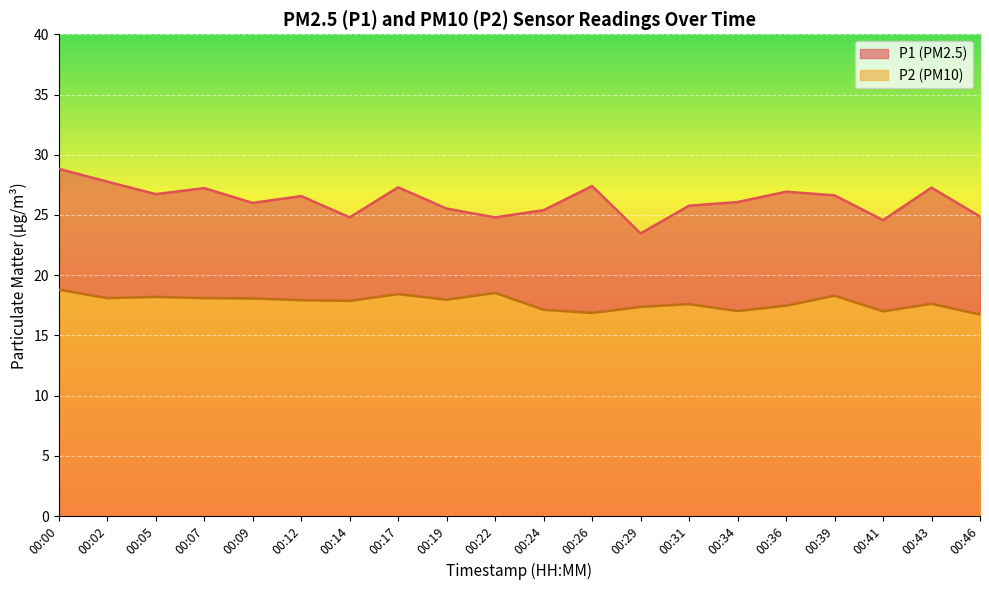

What is the difference between the maximum and minimum values in the P1 series?

5.4